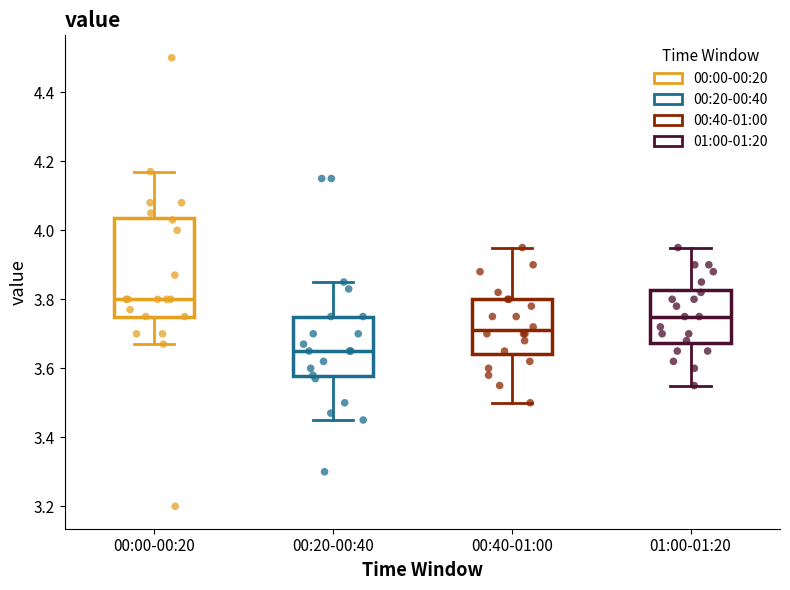

Reading left to right, read every box against the y-axis: the position of its median line, the range the box covers, and the ends of its whiskers. The values are not printed on the chart, so give them approximately, as read against the axis.

00:00-00:20: median 3.80, box 3.76 to 4.04, whiskers 3.68 to 4.18
00:20-00:40: median 3.66, box 3.58 to 3.76, whiskers 3.46 to 3.86
00:40-01:00: median 3.72, box 3.64 to 3.80, whiskers 3.50 to 3.96
01:00-01:20: median 3.76, box 3.68 to 3.82, whiskers 3.56 to 3.96